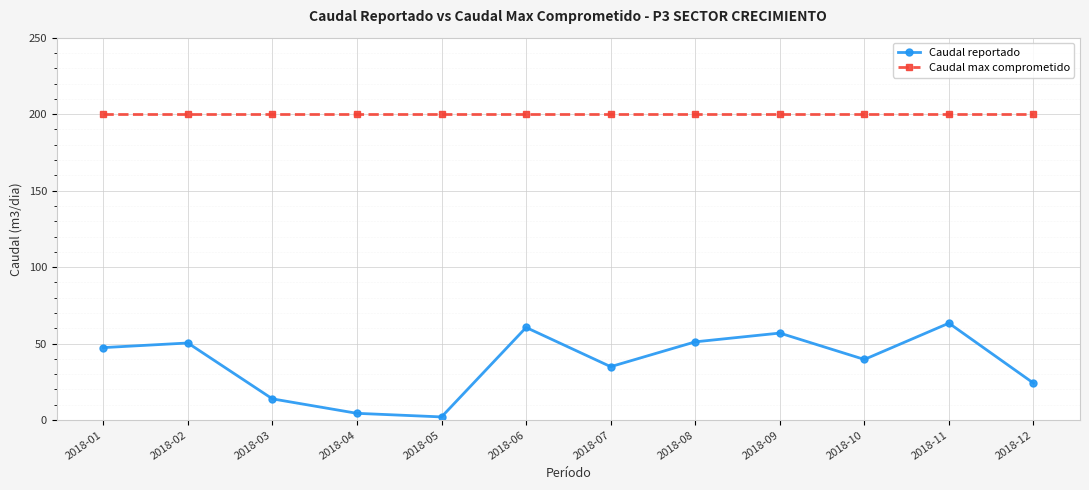

What is the spread (max minus min) of values at 2018-02?

149.6